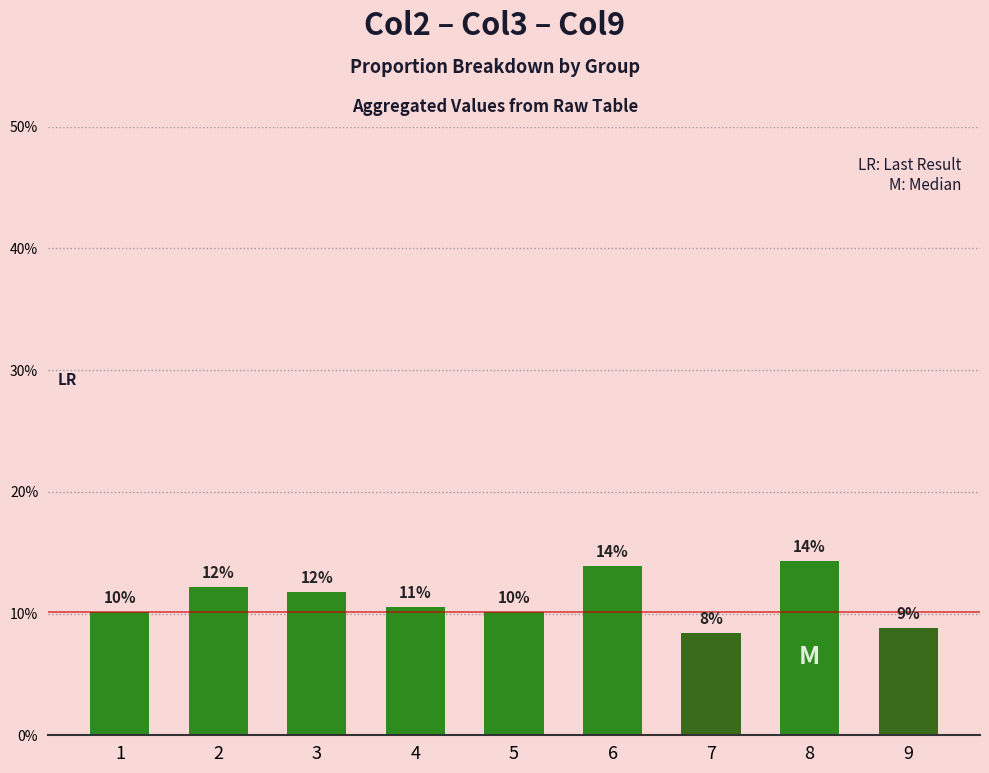

What is the change in value from 3 to 5?

-1.7